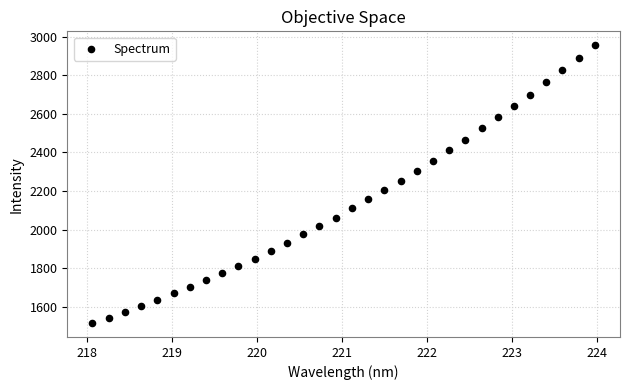

What is the range of X values (max minus min)?

5.9